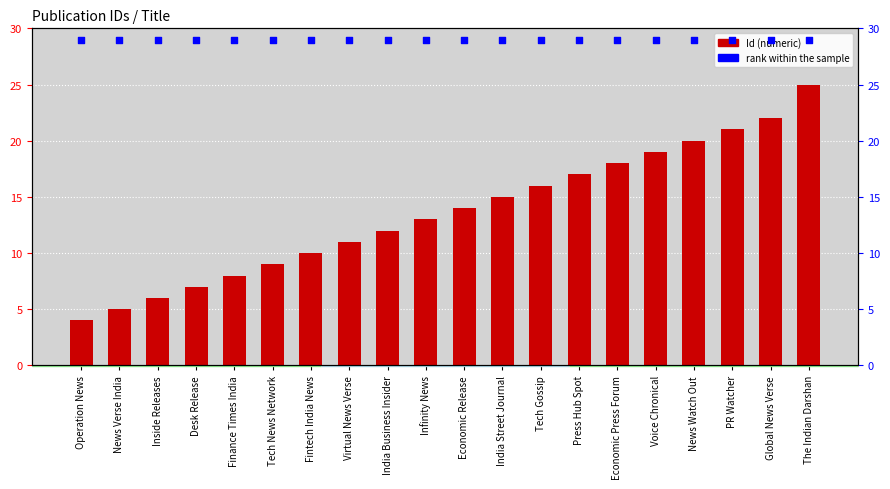

Which series reaches the minimum Y coordinate?

Id